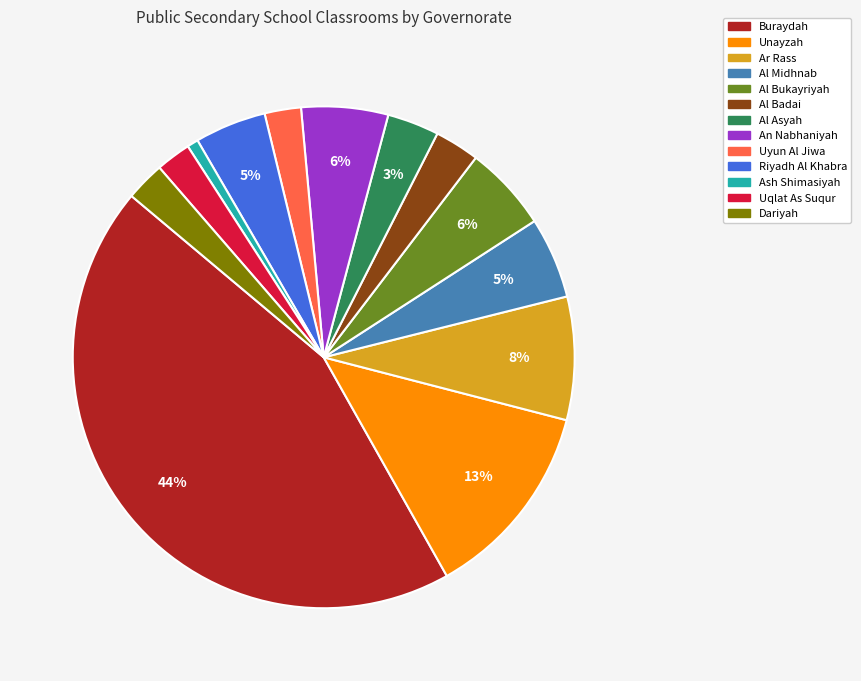

How many slices are in this pie chart?

13